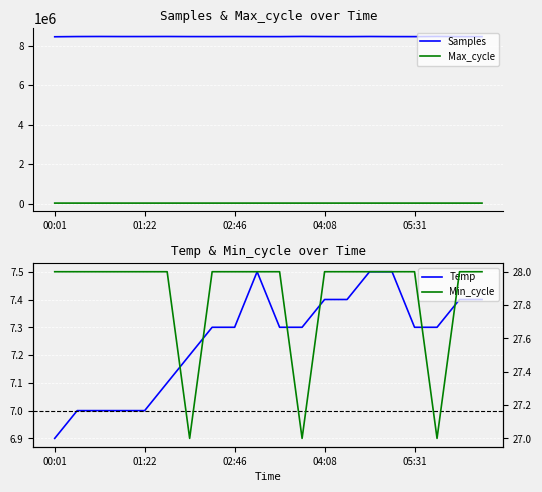

True or false: Max_cycle and Samples intersect in this chart.

False